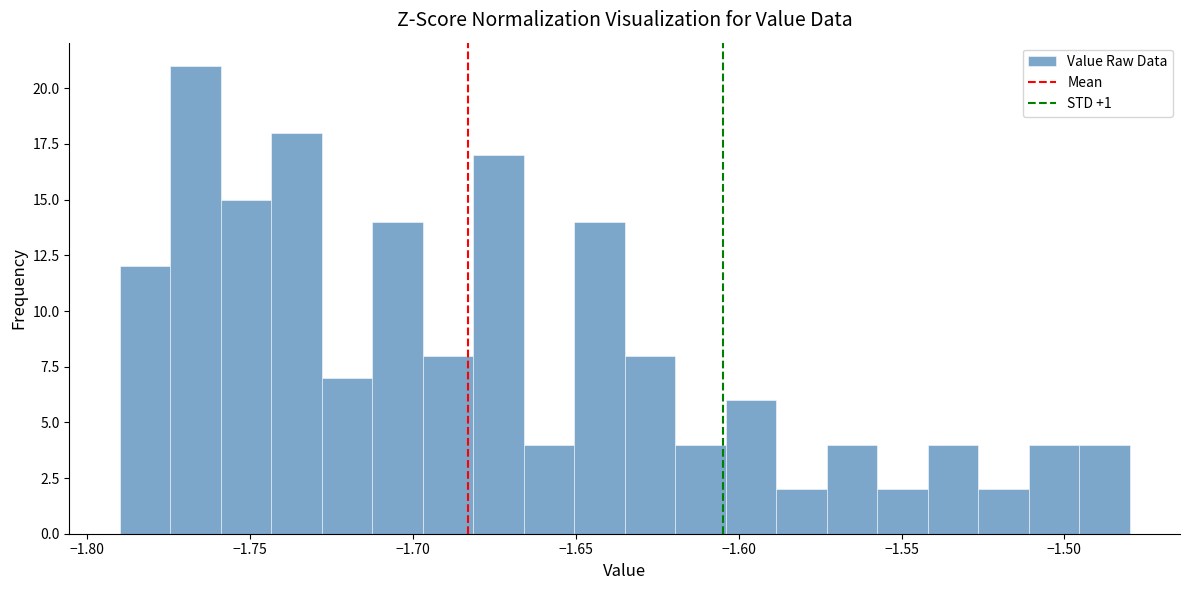

Around what value on the x-axis is the tallest bar? Give the approximate position of its centre, as read against the axis.

-1.765